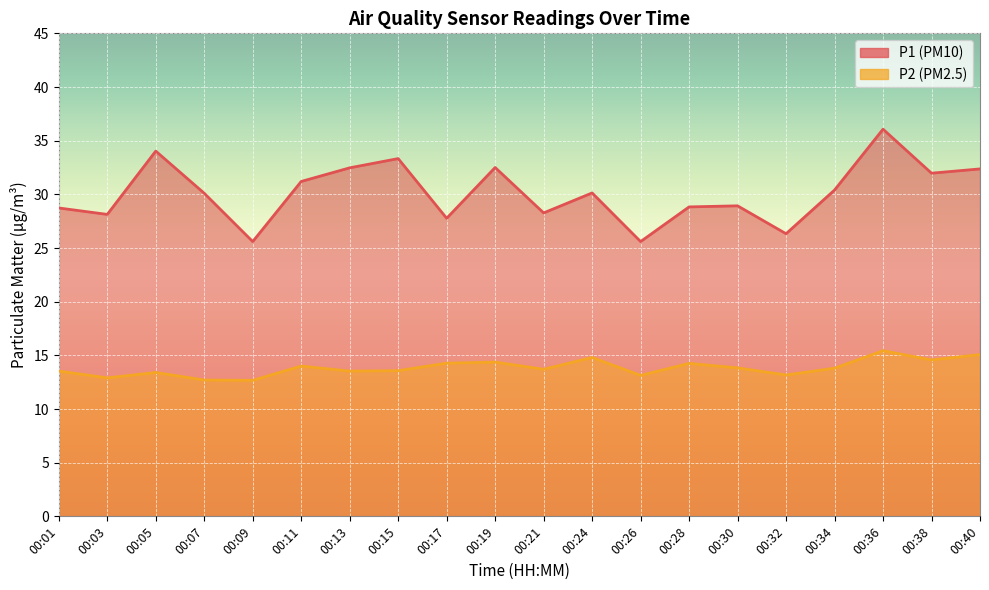

The P1 series shows 27.8 at 00:17. True or false?

True